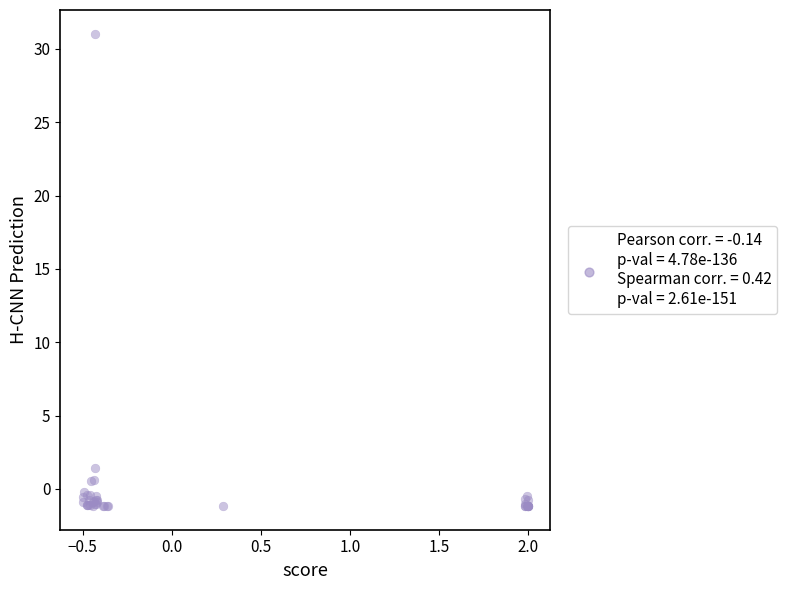

What Y value in the scatter plot is closest to 14?

1.4